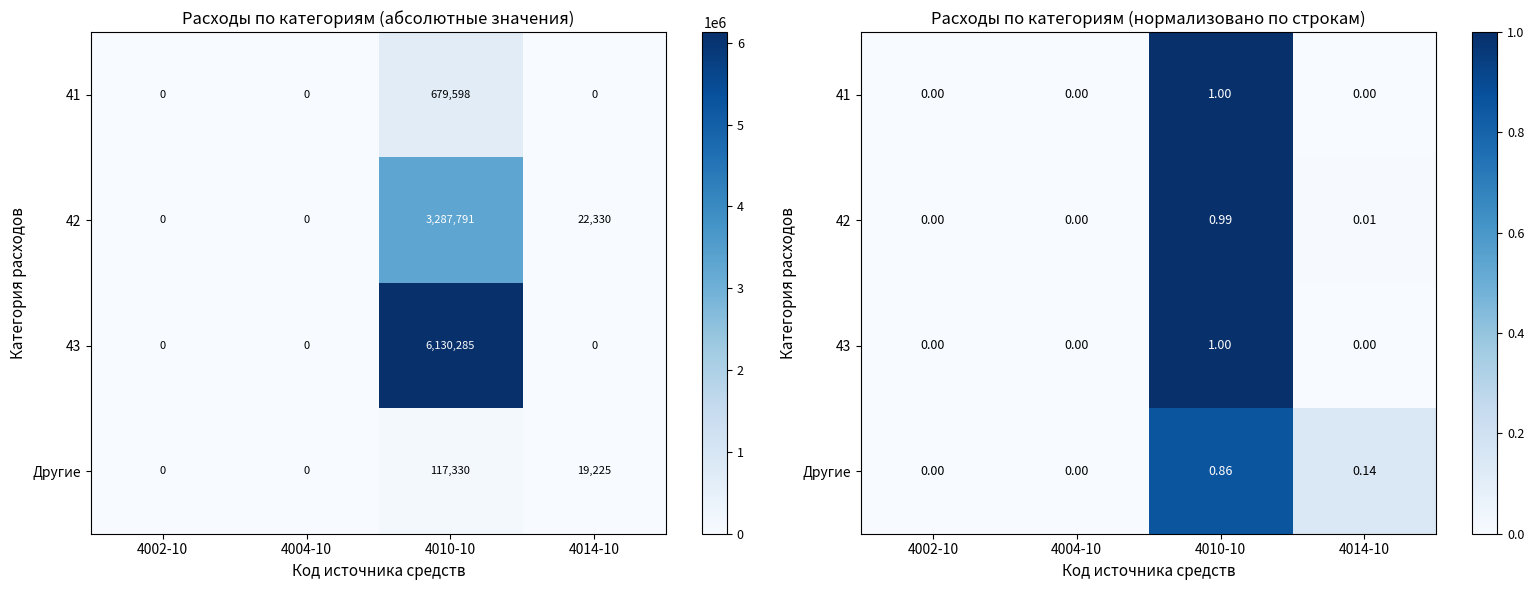

Which category has the highest value in the 42 series?

4010-10